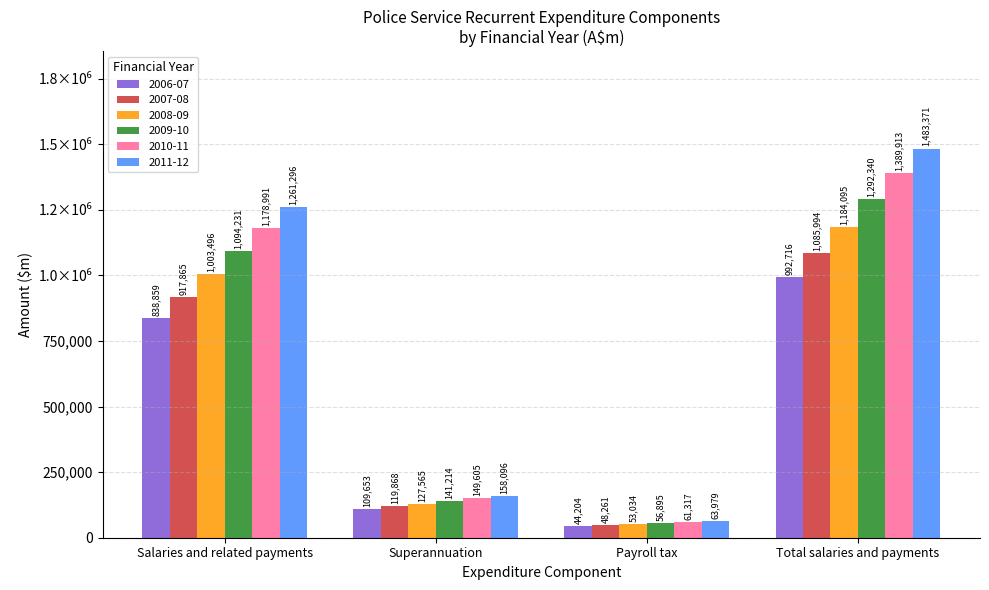

Which category has the highest value in the 2007-08 series?

Total salaries and payments